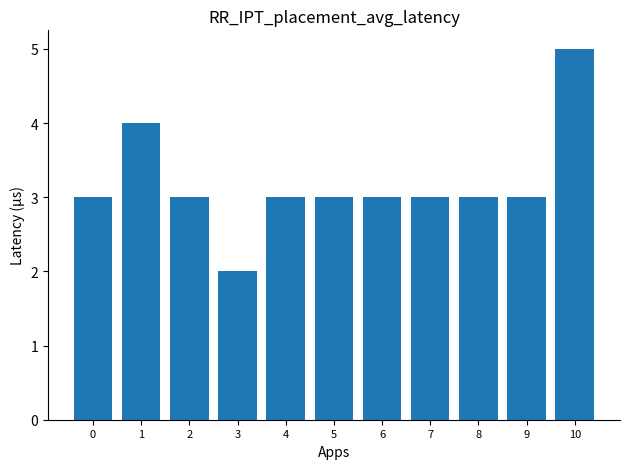

How many series are shown in this chart?

1